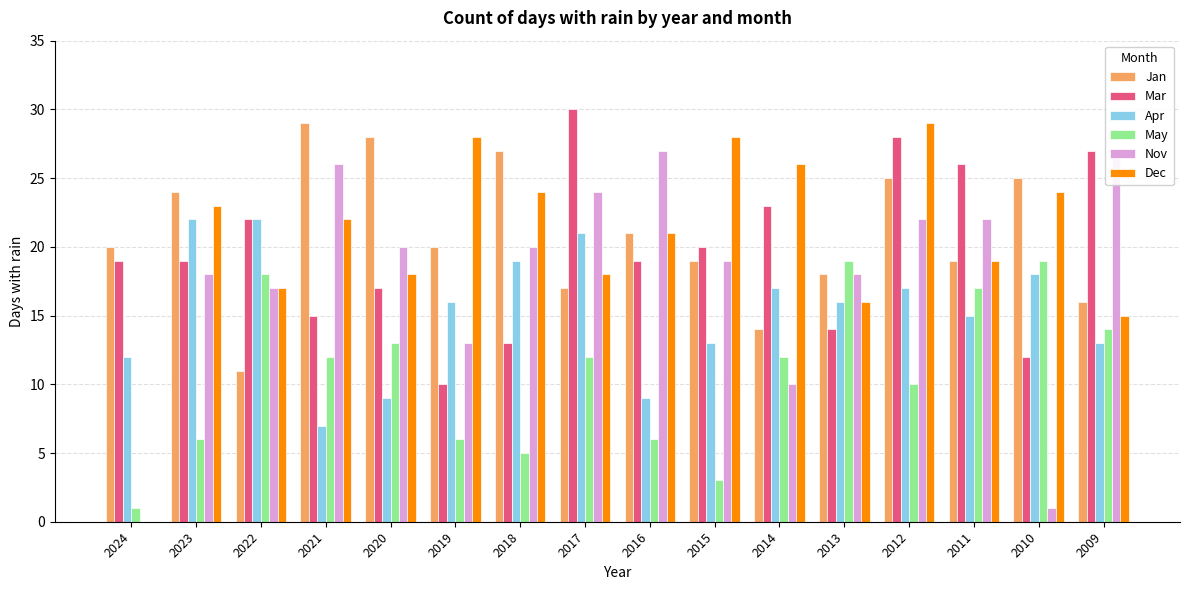

Which has a higher value, 2015 or 2012?

2012